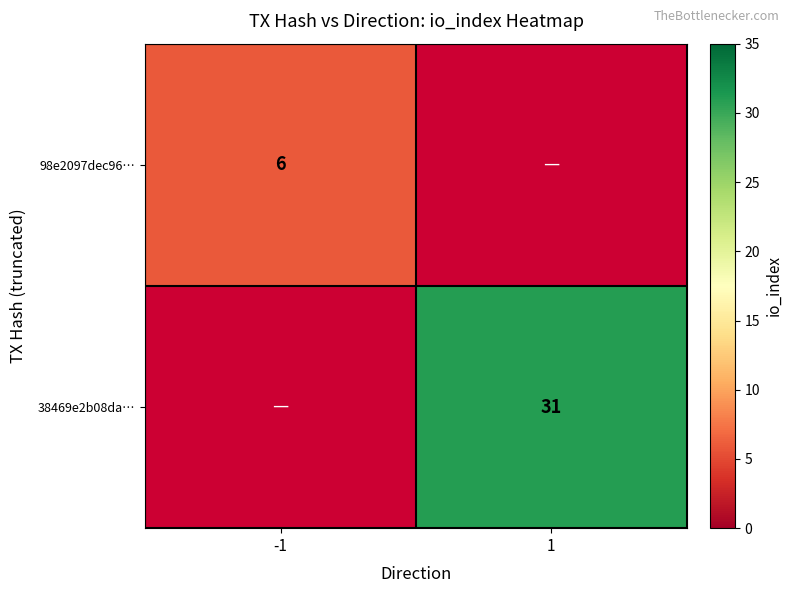

Is it true that 98e2097dec96… equals 9 at -1?

False